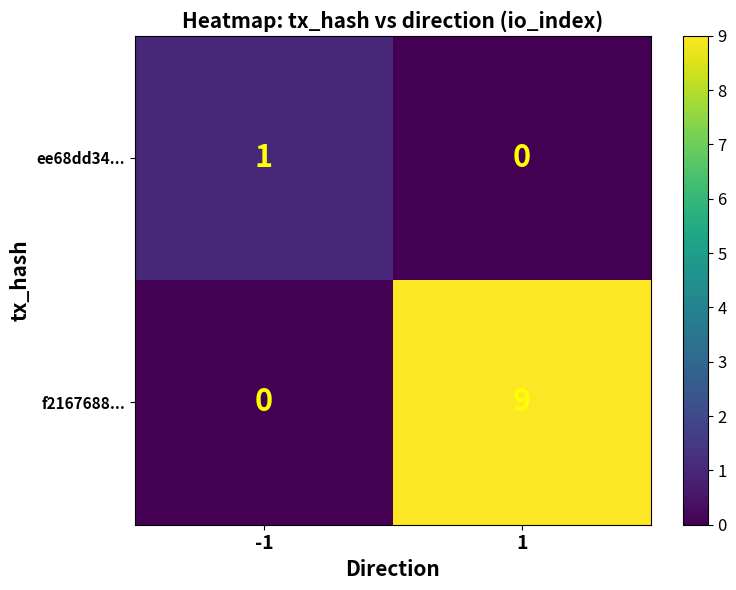

Which series has the widest spread of values?

f2167688...